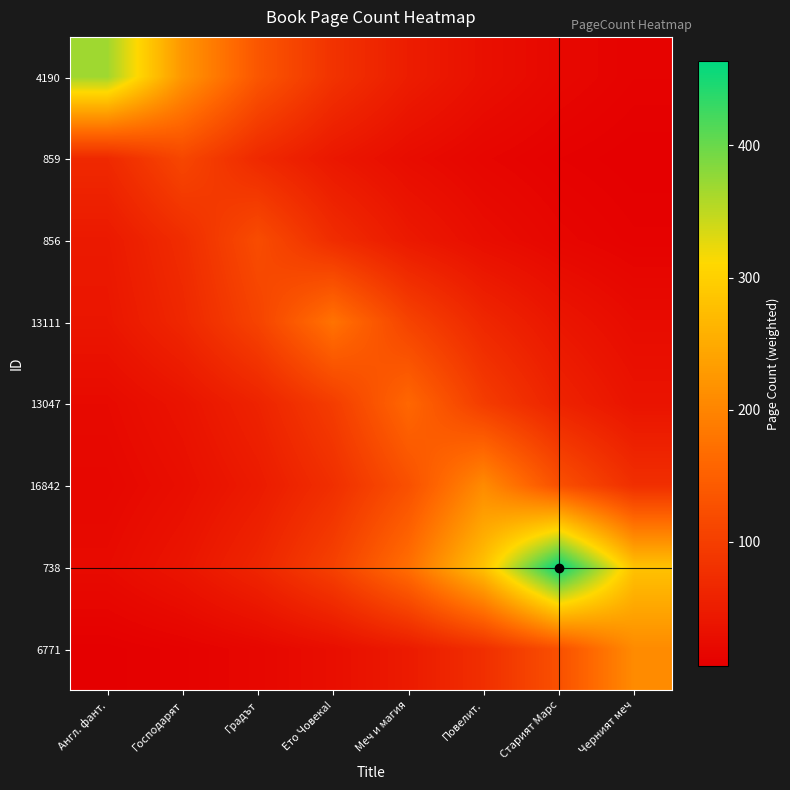

At which category is the sum across all series the highest?

Старият Марс